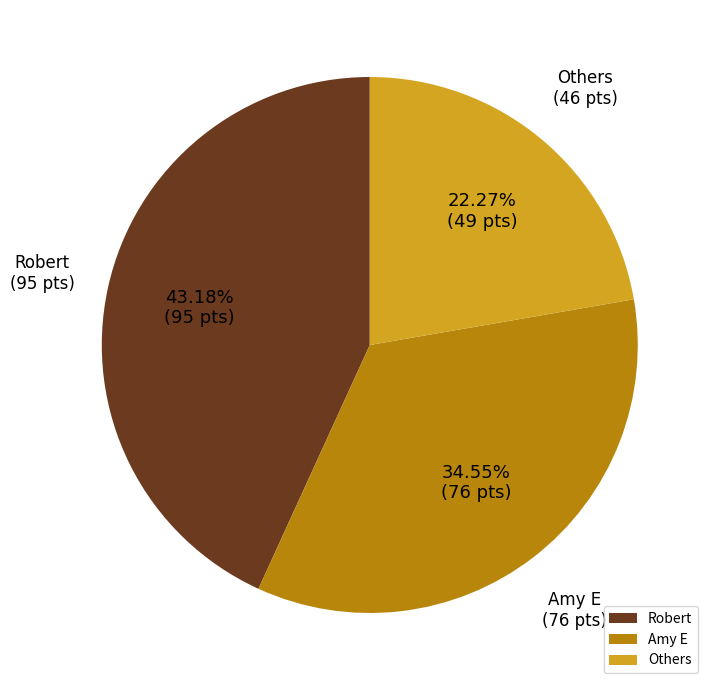

Is the sum of Robert and Others greater than half?

Yes